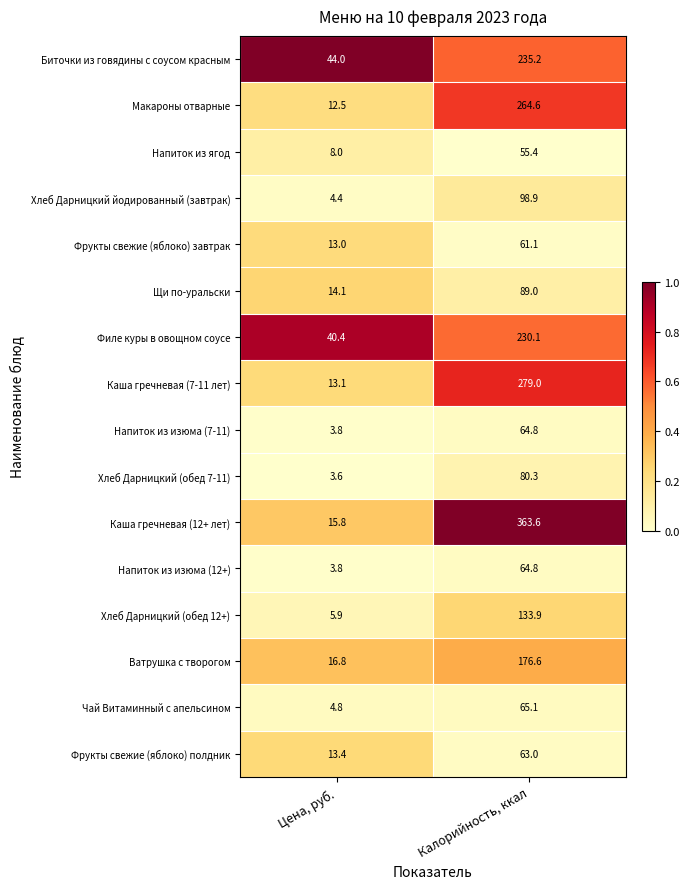

Which series has the widest spread of values?

Каша гречневая (12+ лет)